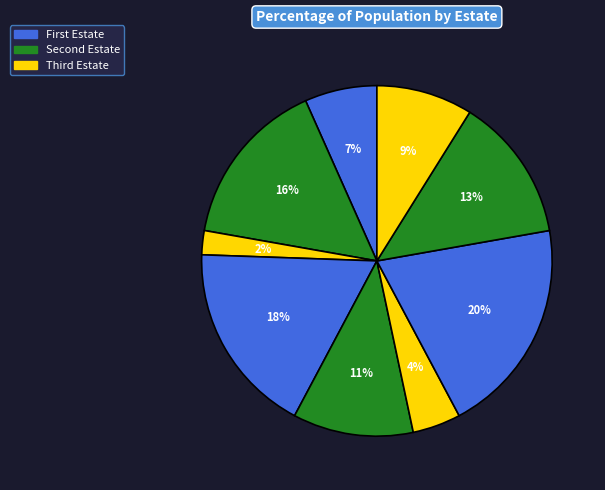

How many slices are in this pie chart?

9